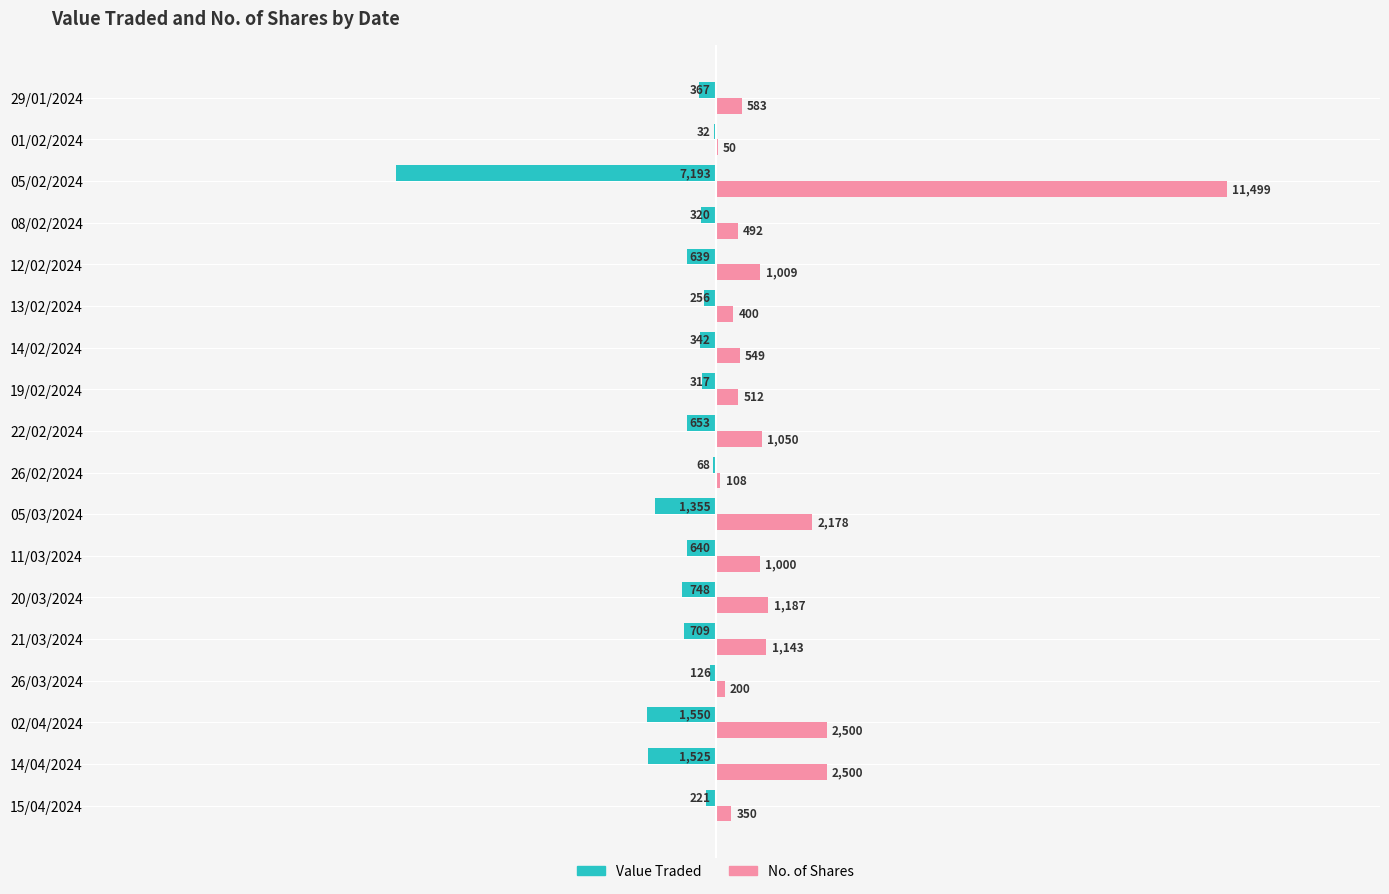

What are all the series names shown in the legend?

Value Traded, No. of Shares